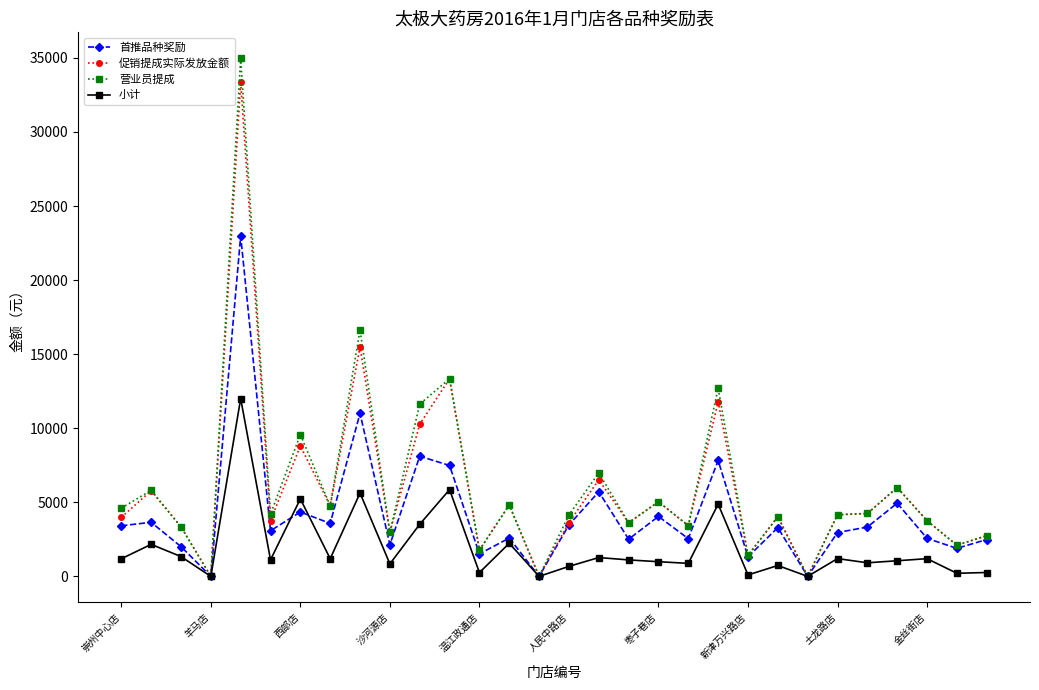

What is the maximum value for 促销提成实际发放金额?

33372.6